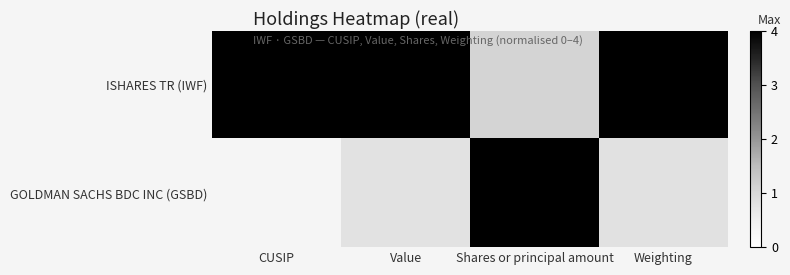

Rank the series at Weighting from highest to lowest value.

ISHARES TR (IWF), GOLDMAN SACHS BDC INC (GSBD)